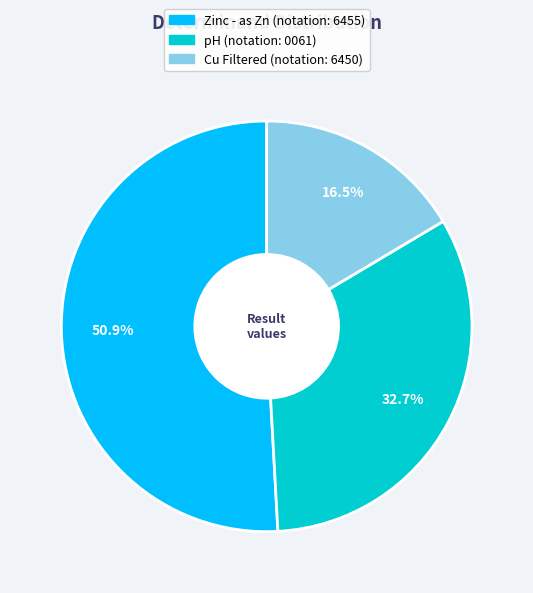

What percentage is the Zinc - as Zn slice, to the nearest percent?

51%